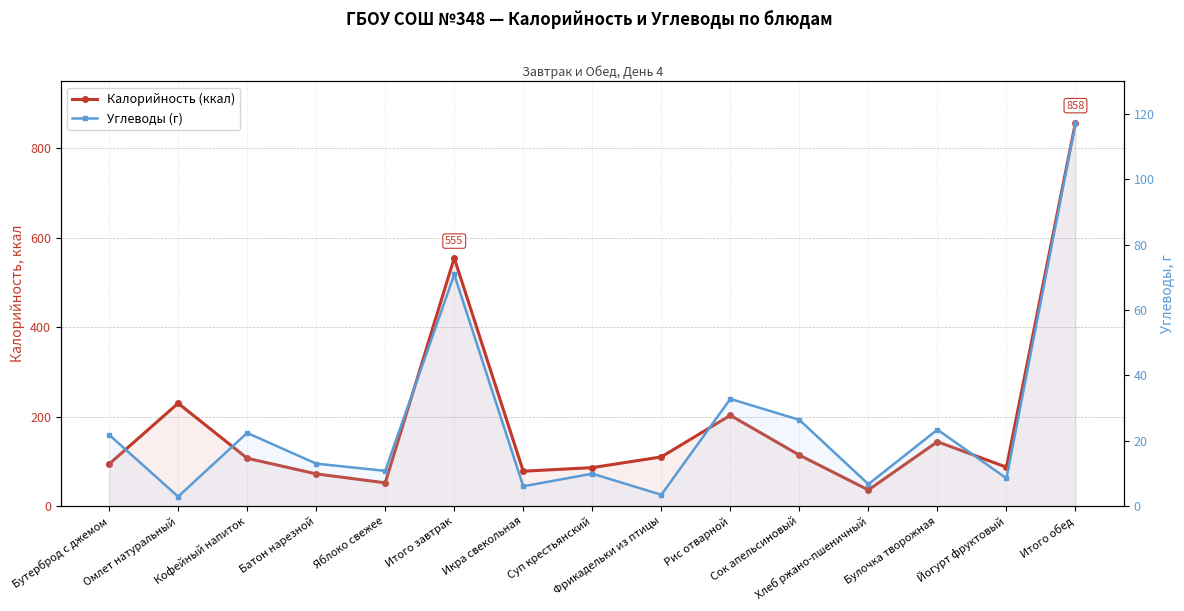

Rank the categories by Калорийность (ккал) value from lowest to highest.

Хлеб ржано-пшеничный, Яблоко свежее, Батон нарезной, Икра свекольная, Суп крестьянский, Йогурт фруктовый, Бутерброд с джемом, Кофейный напиток, Фрикадельки из птицы, Сок апельсиновый, Булочка творожная, Рис отварной, Омлет натуральный, Итого завтрак, Итого обед